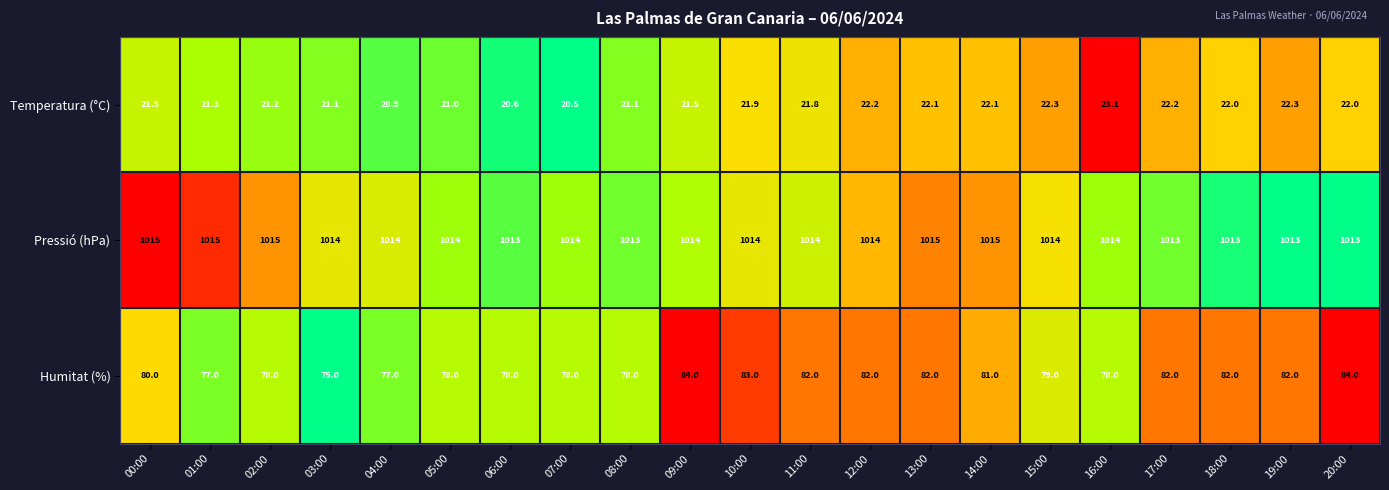

List the series in order of their peak value, lowest first.

Temperatura (°C), Humitat (%), Pressió (hPa)